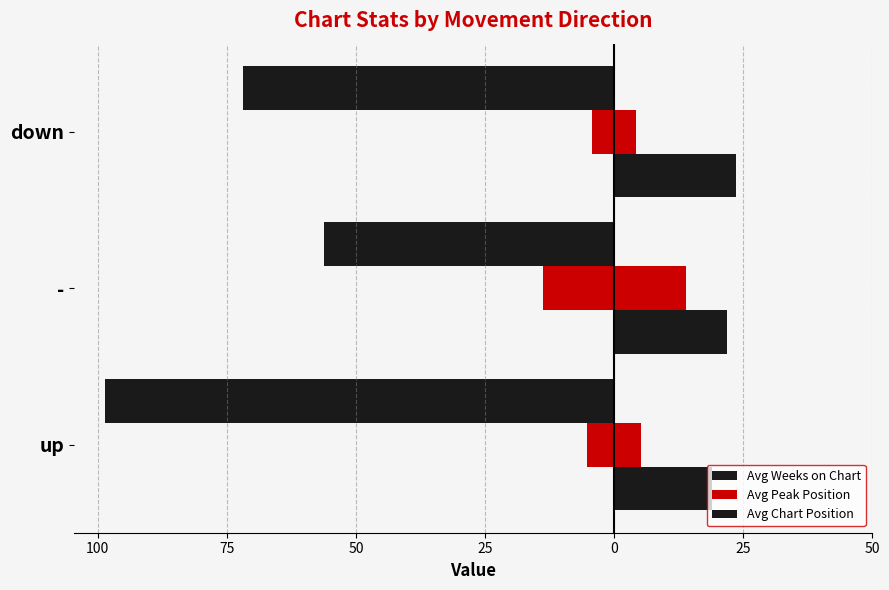

Which has a higher value, up or down?

down